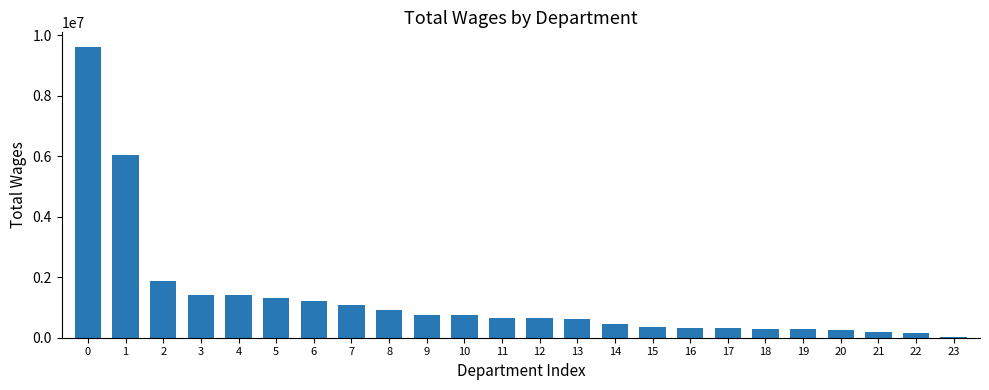

True or false: the data shows 1451794 at 8.

False